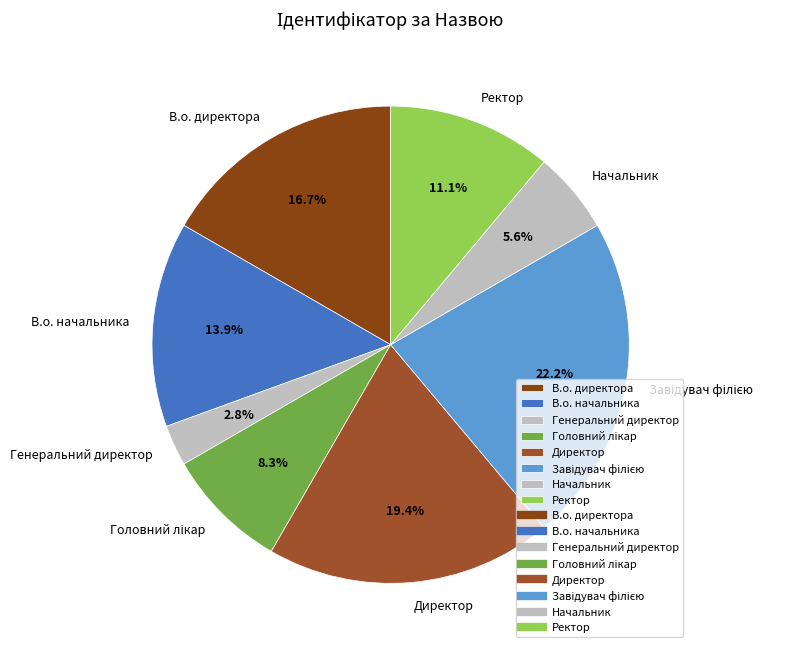

What portion of the pie excludes В.о. начальника?

86.1%